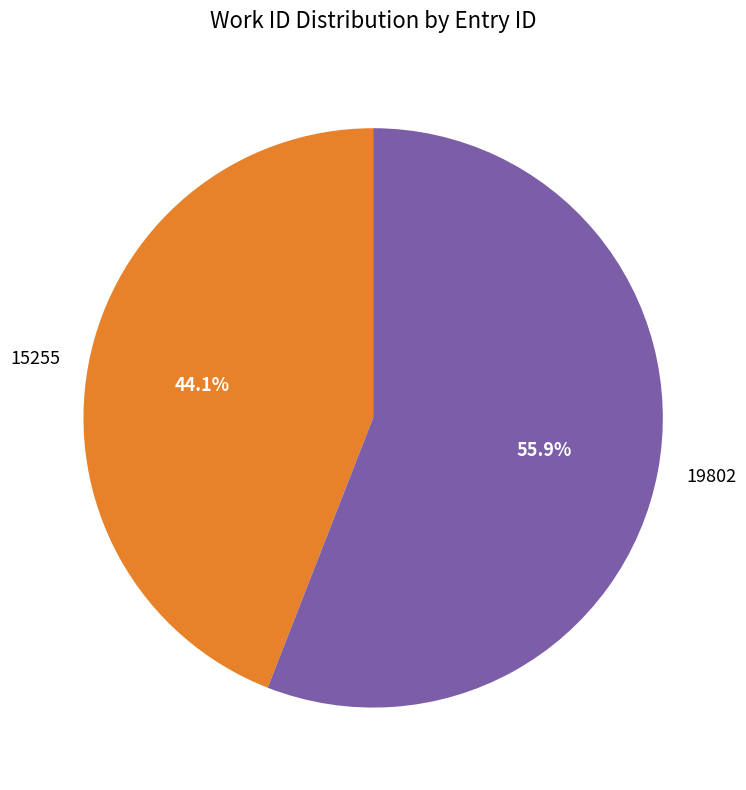

The 19802 slice represents 48% of the pie. True or false?

False